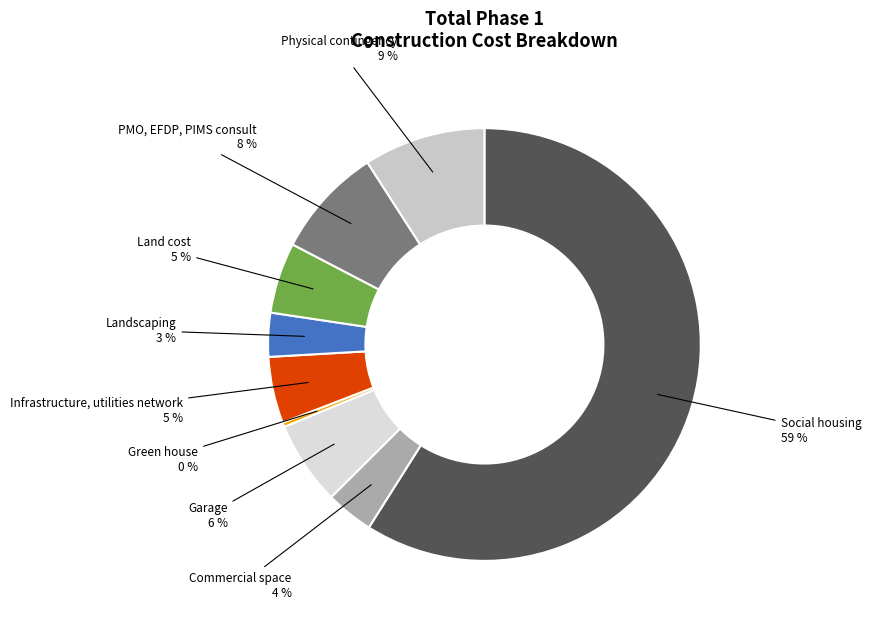

Which slice is the smallest?

Green house